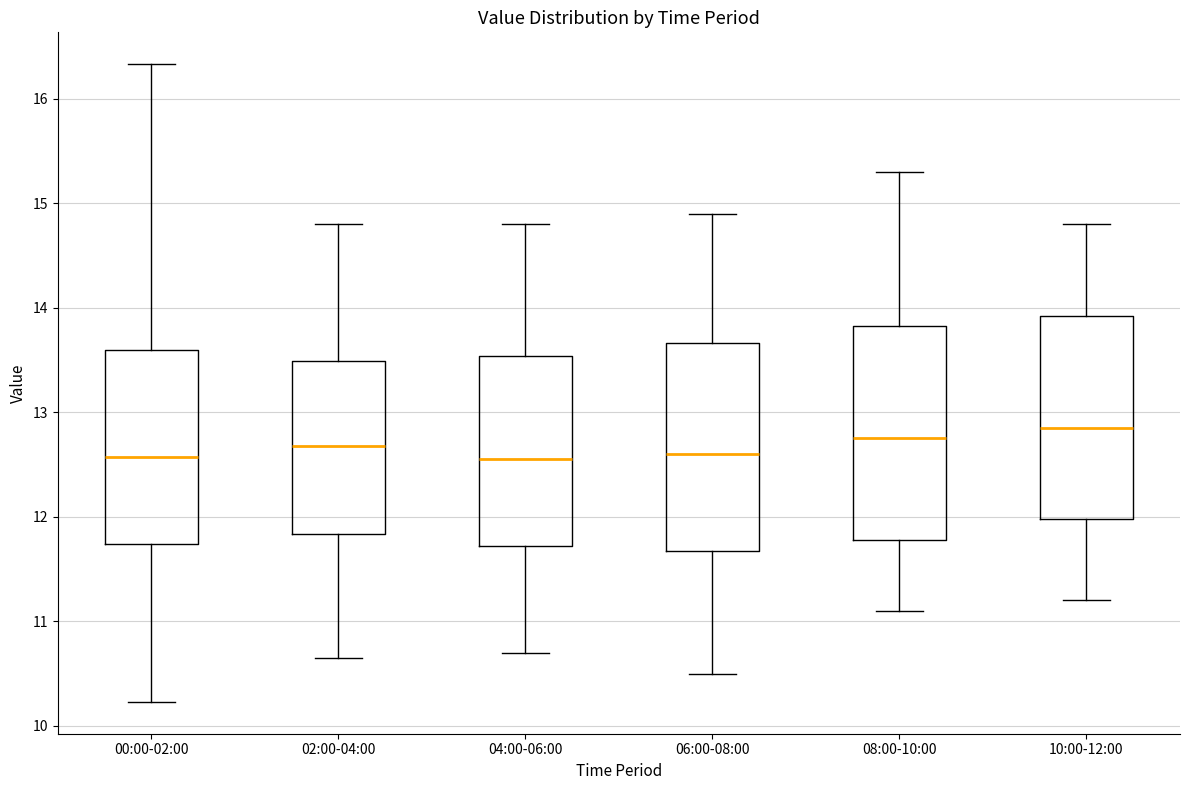

Reading left to right, transcribe this box plot: for each box, give where its median line is, the range the box spans, and where its two whiskers end, as read against the y-axis. The values are not printed on the chart, so give them approximately, as read against the axis.

00:00-02:00: median 12.6, box 11.7 to 13.6, whiskers 10.2 to 16.3
02:00-04:00: median 12.7, box 11.8 to 13.5, whiskers 10.7 to 14.8
04:00-06:00: median 12.6, box 11.7 to 13.5, whiskers 10.7 to 14.8
06:00-08:00: median 12.6, box 11.7 to 13.7, whiskers 10.5 to 14.9
08:00-10:00: median 12.8, box 11.8 to 13.8, whiskers 11.1 to 15.3
10:00-12:00: median 12.9, box 12.0 to 13.9, whiskers 11.2 to 14.8